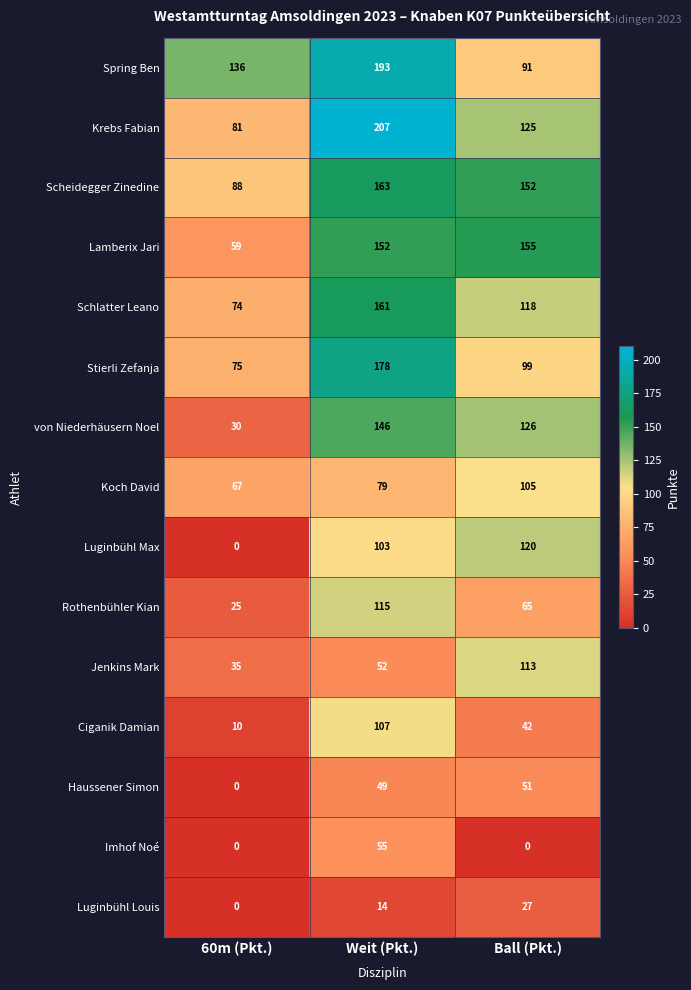

Rank the series by their maximum value, from highest to lowest.

Krebs Fabian, Spring Ben, Stierli Zefanja, Scheidegger Zinedine, Schlatter Leano, Lamberix Jari, von Niederhäusern Noel, Luginbühl Max, Rothenbühler Kian, Jenkins Mark, Ciganik Damian, Koch David, Imhof Noé, Haussener Simon, Luginbühl Louis